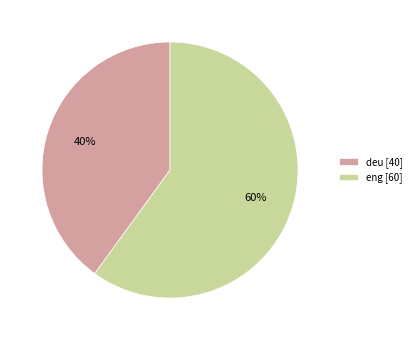

Combined, do deu [40] and eng [60] account for over 50%?

Yes